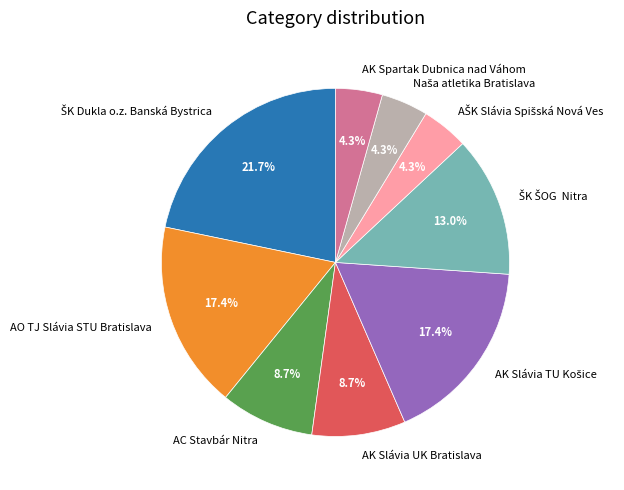

Is there a majority slice in this chart?

No